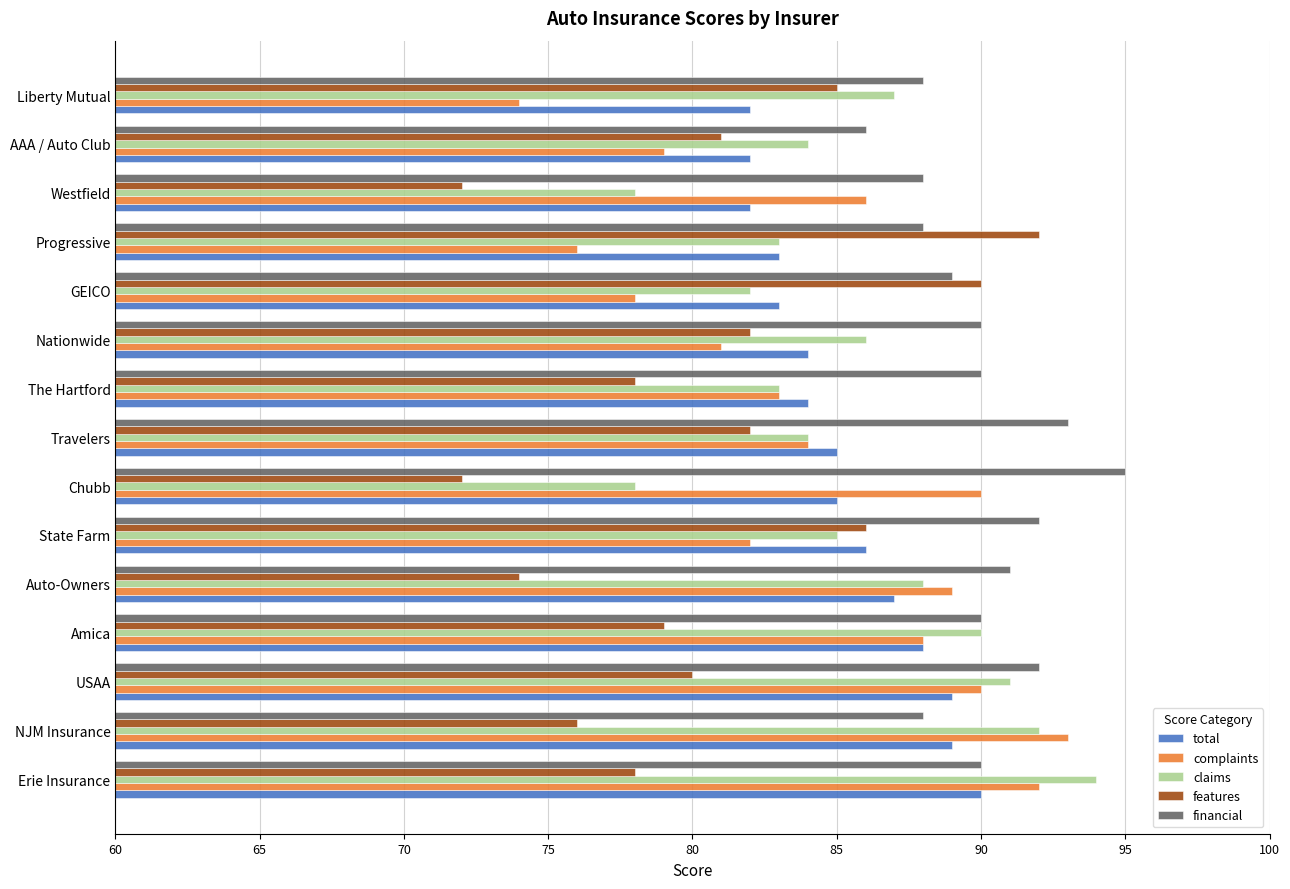

Count the total values in the range 83 to 88.

9